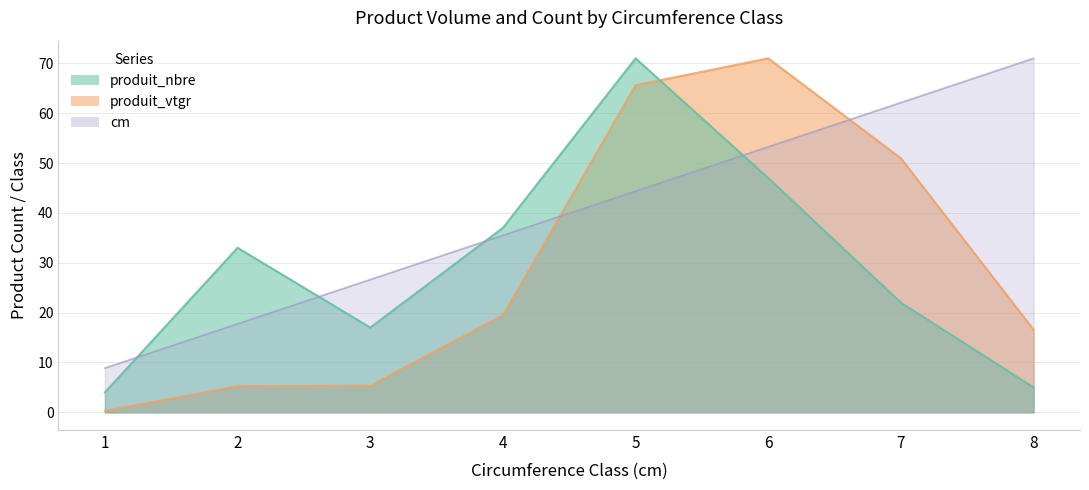

Between 3 and 8, which series saw the biggest shift?

cm